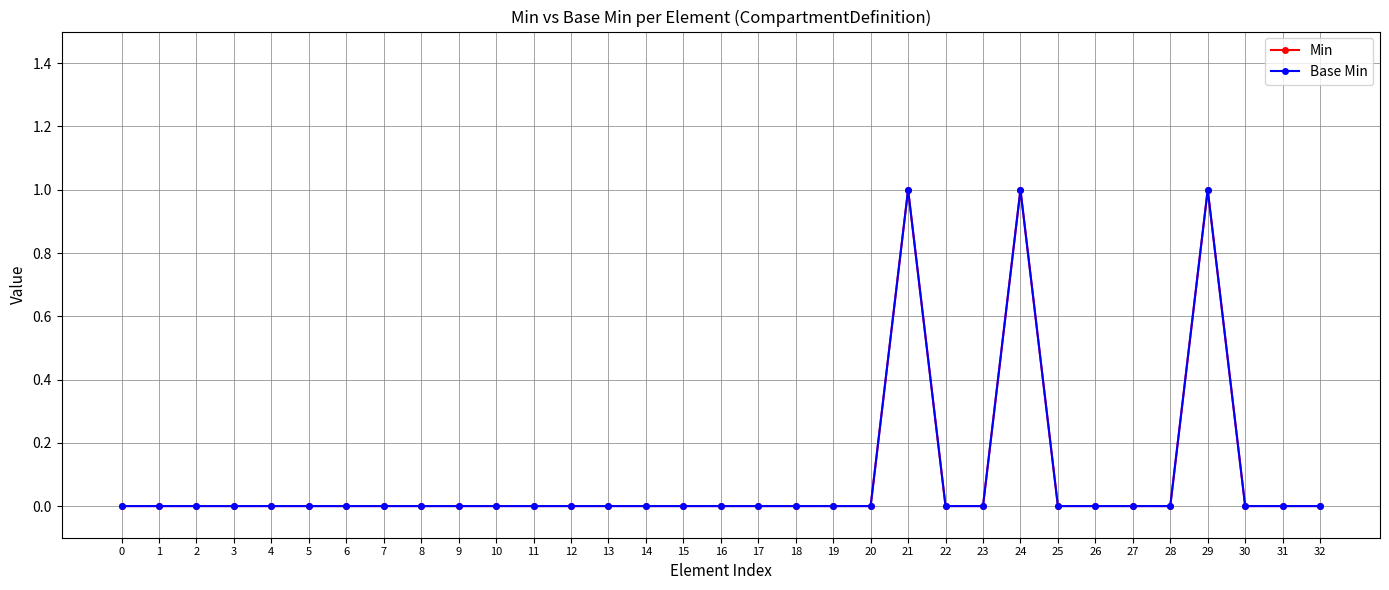

What is the sum of all Min values?

3